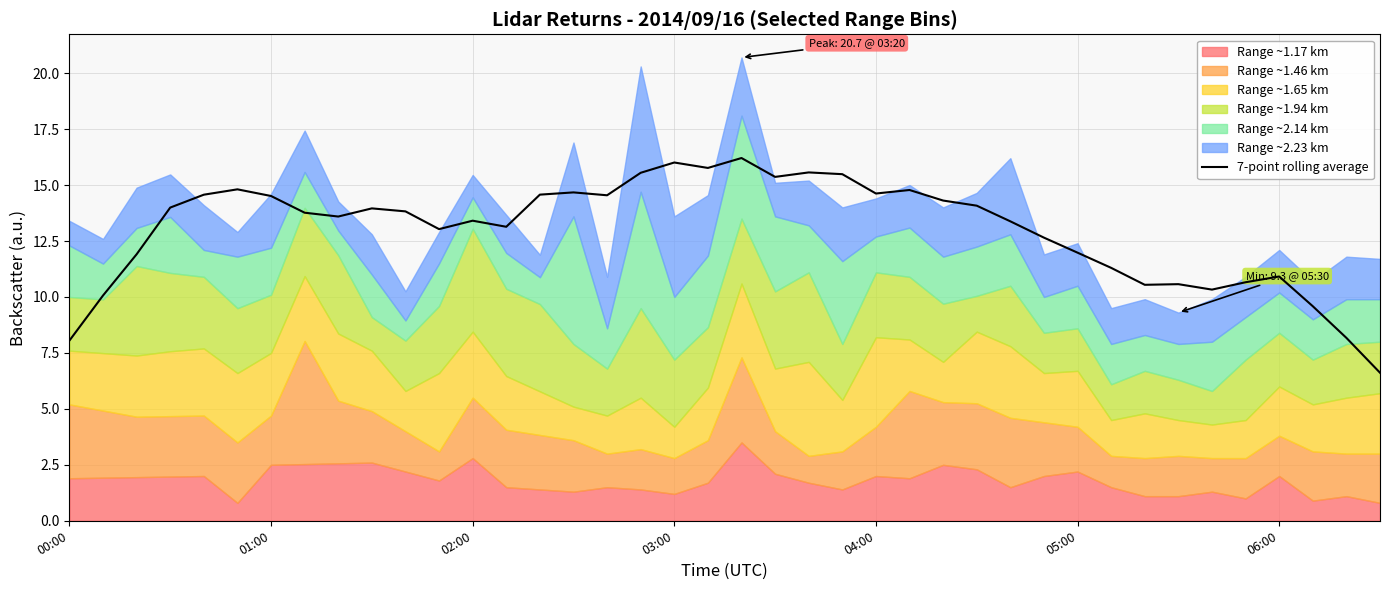

Is it true that the value at 37 is 9.6?

True